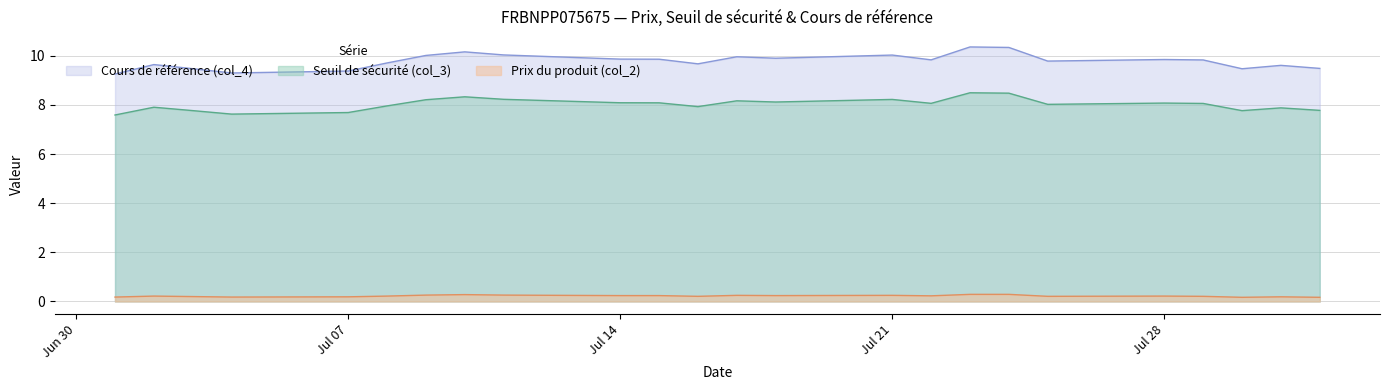

At which label does Seuil de sécurité (col_3) first exceed 8?

2025-07-09